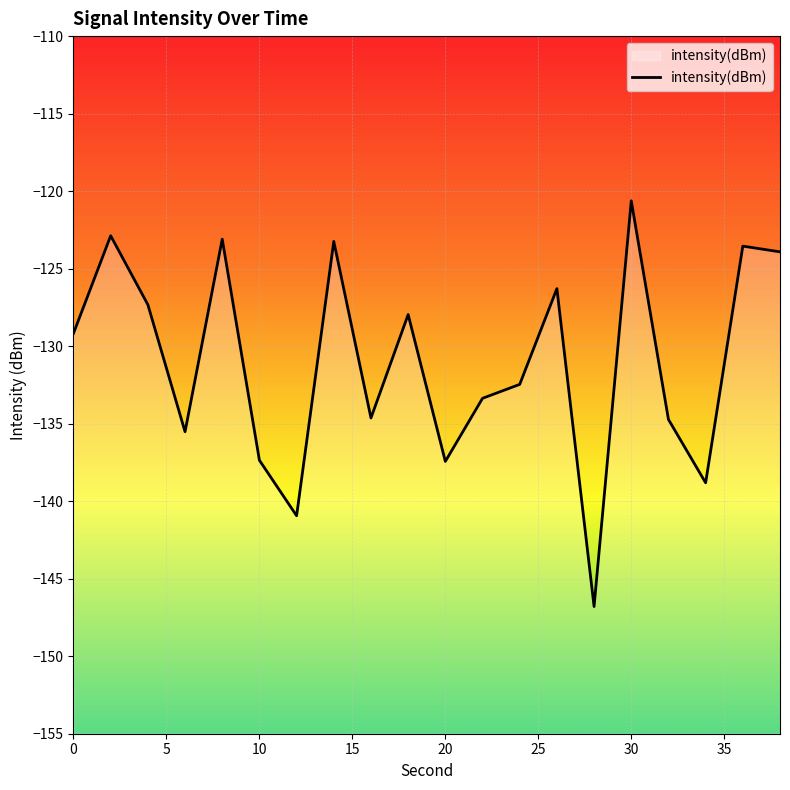

Reading left to right, extract all data points from this chart.

-129.2	-122.9	-127.3	-135.5	-123.1	-137.4	-140.9	-123.2	-134.6	-128.0	-137.4	-133.4	-132.5	-126.3	-146.8	-120.6	-134.7	-138.8	-123.5	-123.9